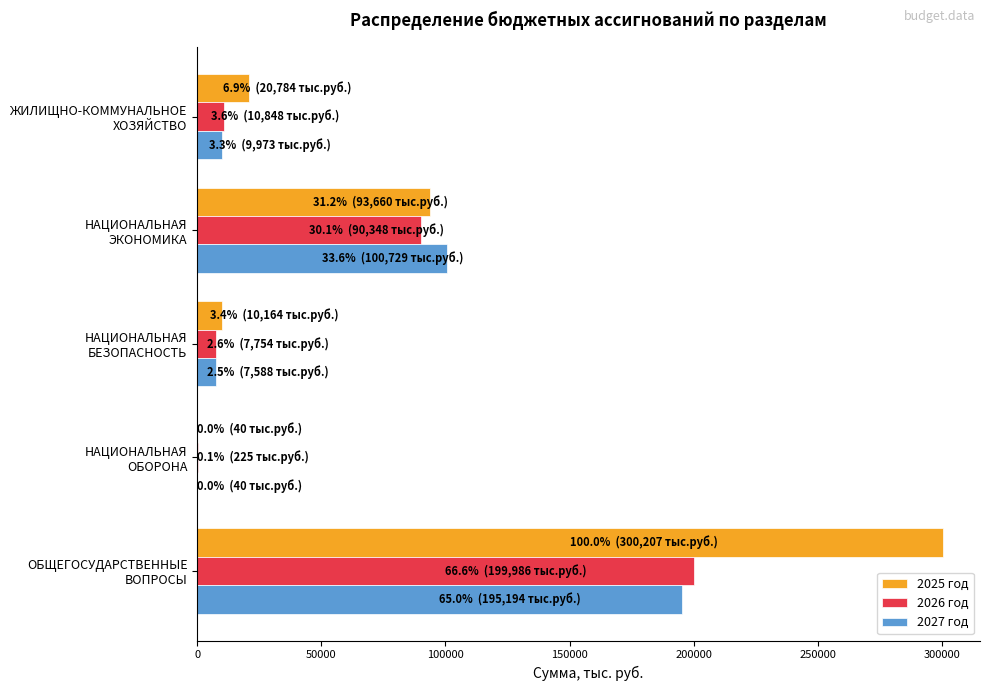

What is the greatest value displayed?

300207.4